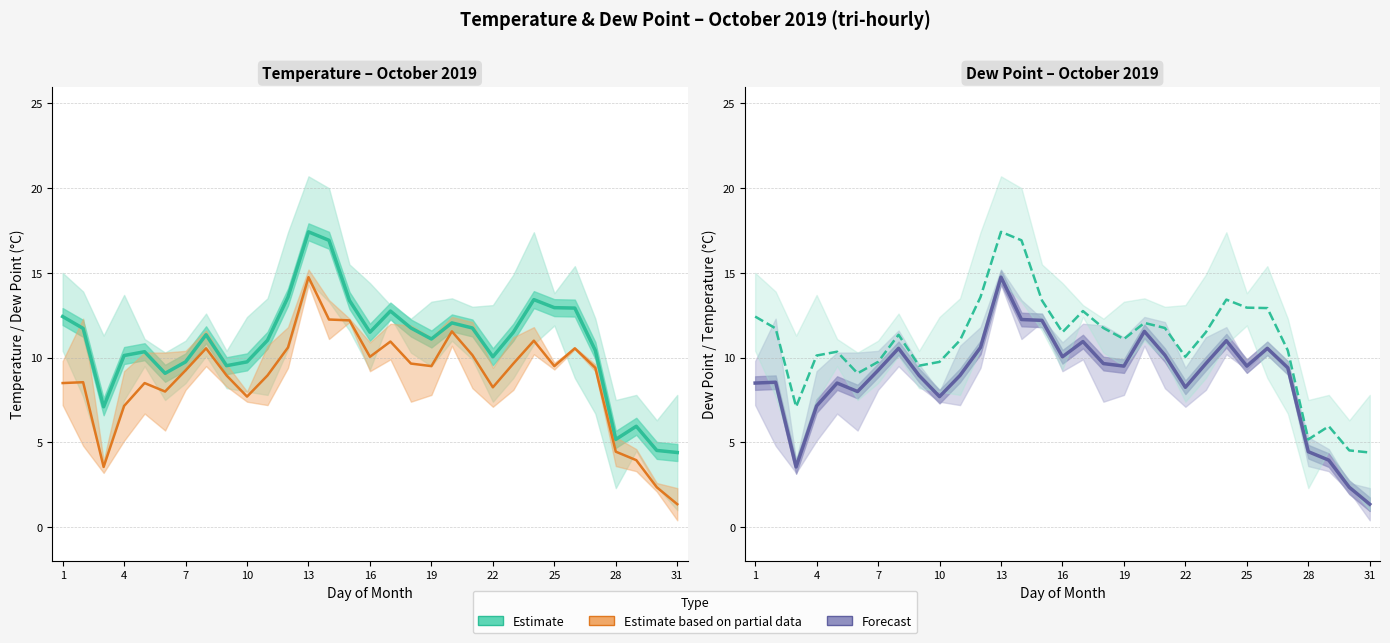

True or false: Td estimate and T mean intersect in this chart.

False